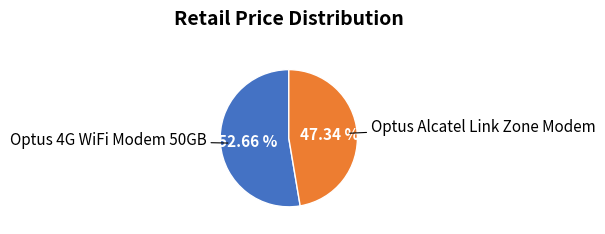

Is there a majority slice in this chart?

Yes